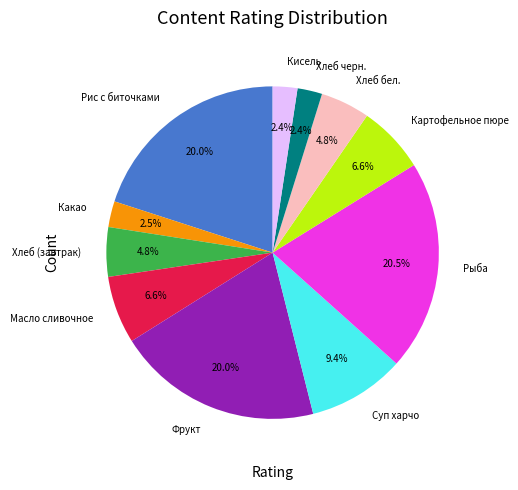

Between Суп харчо and Хлеб (завтрак), which is larger?

Суп харчо